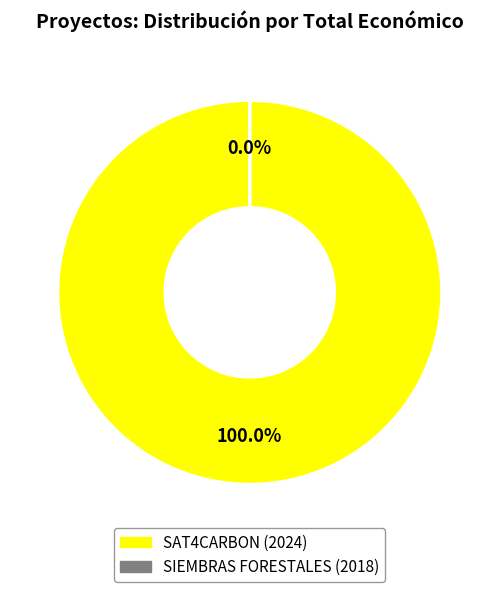

Is there any slice that represents more than half of the pie?

Yes